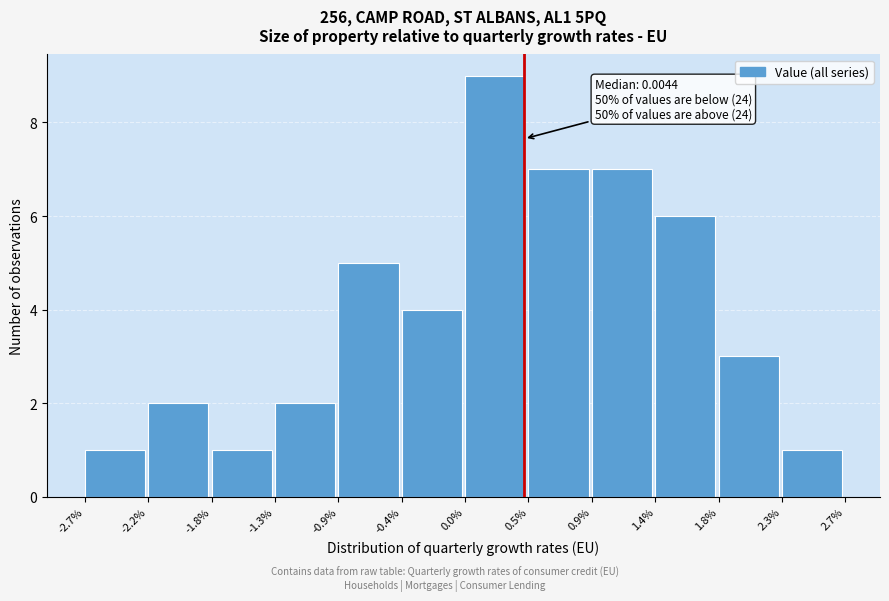

Reading left to right, list all the values displayed in this chart.

-2.7%=1	-2.2%=2	-1.8%=1	-1.3%=2	-0.9%=5	-0.4%=4	0.0%=9	0.5%=7	0.9%=7	1.4%=6	1.8%=3	2.3%=1